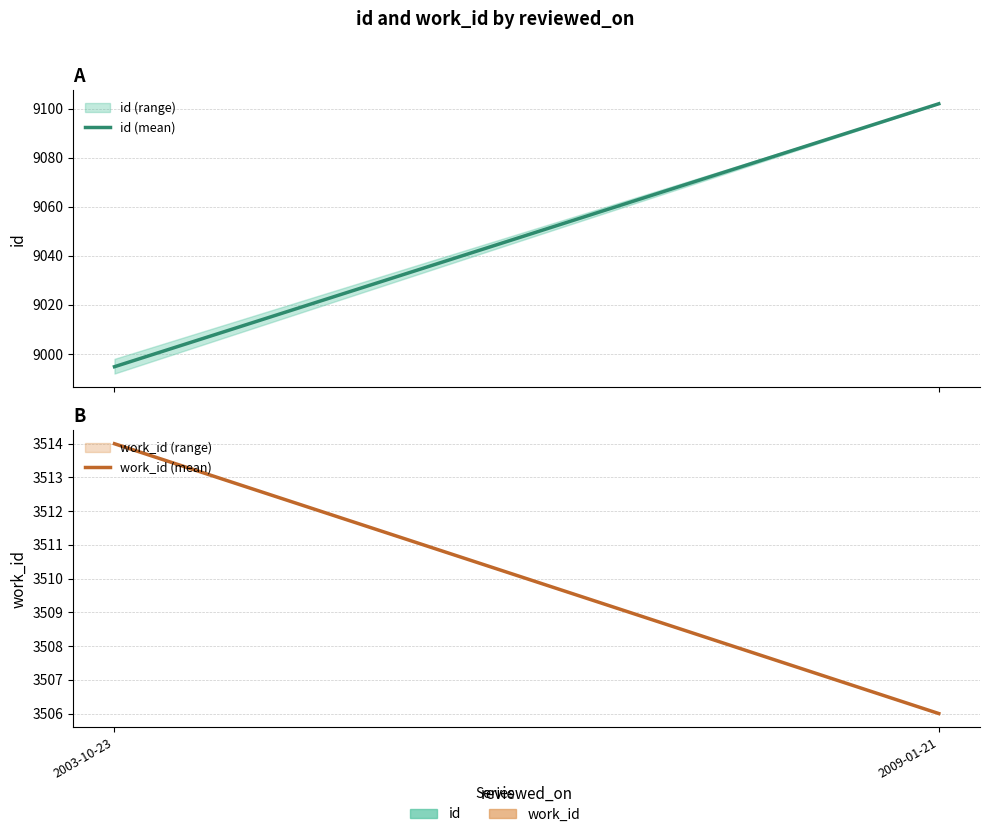

Does the chart have visible grid lines?

Yes